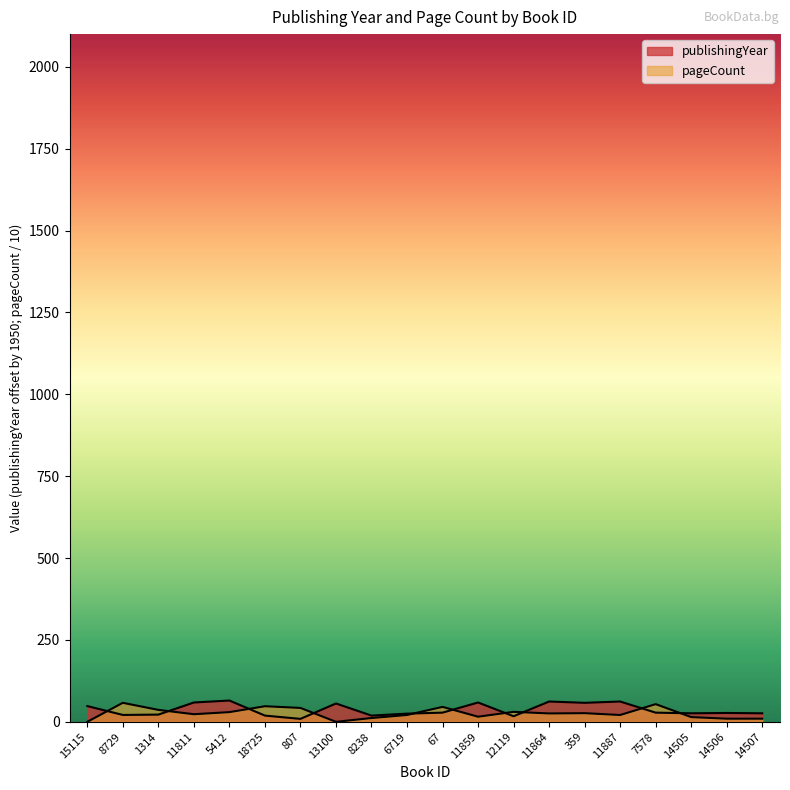

Which has a higher value, 11811 or 12119?

11811